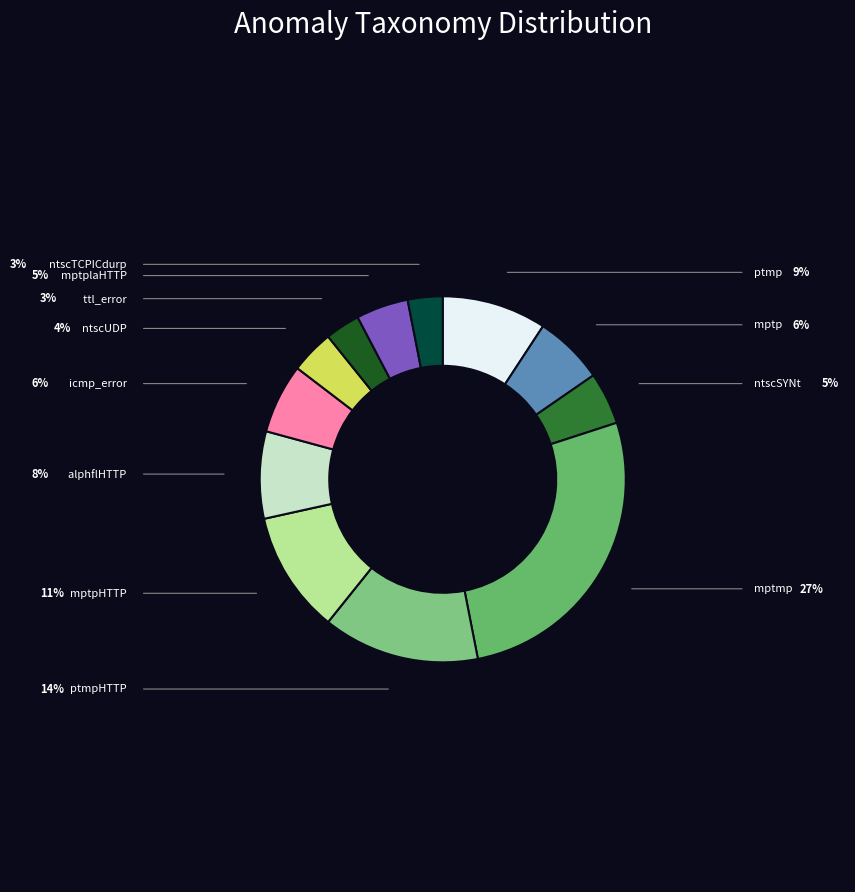

To the nearest percent, what is the difference between the largest and smallest slice percentages?

24%